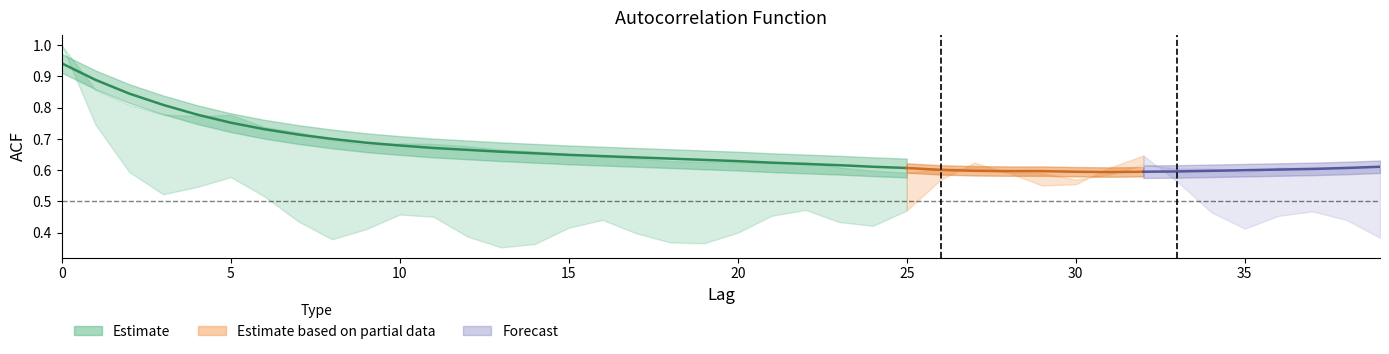

True or false: acf_shown has more than 1 interior local peaks.

True